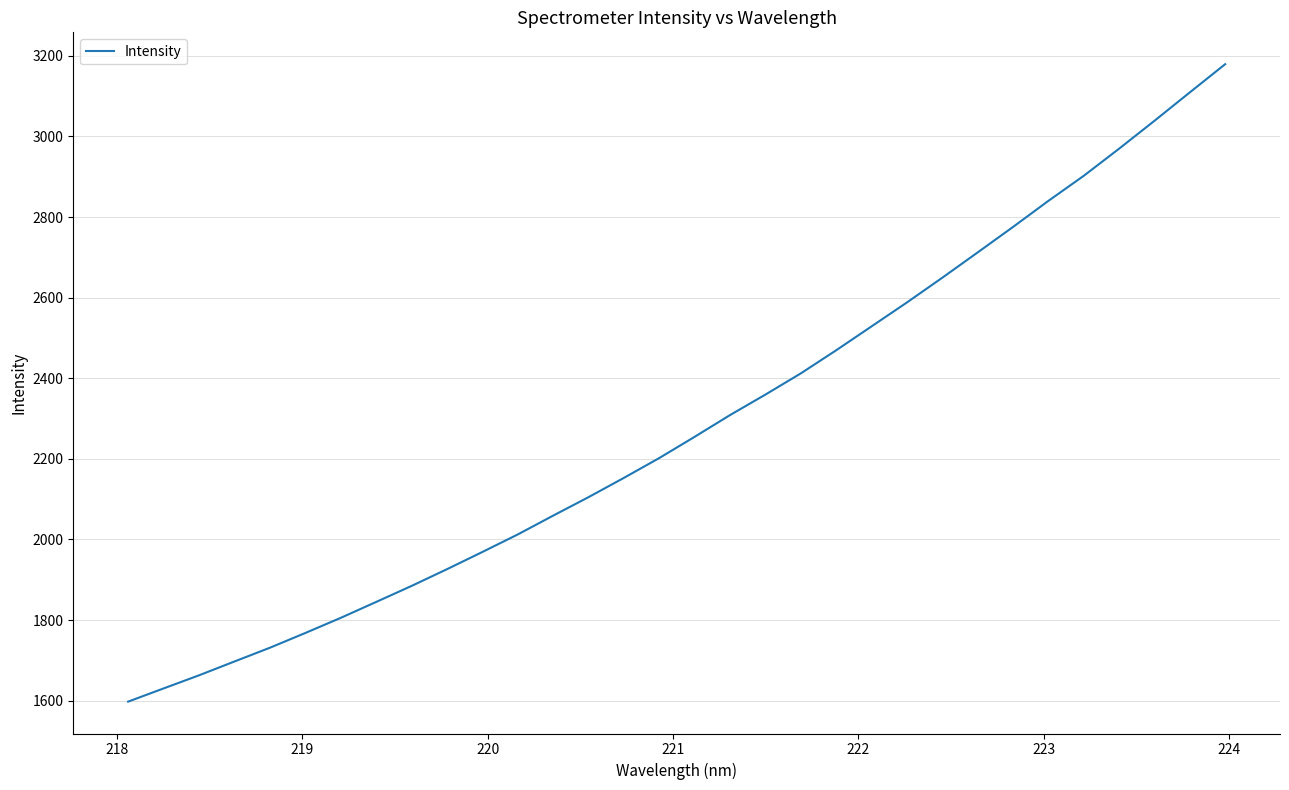

What is the maximum value shown in the chart?

3179.3